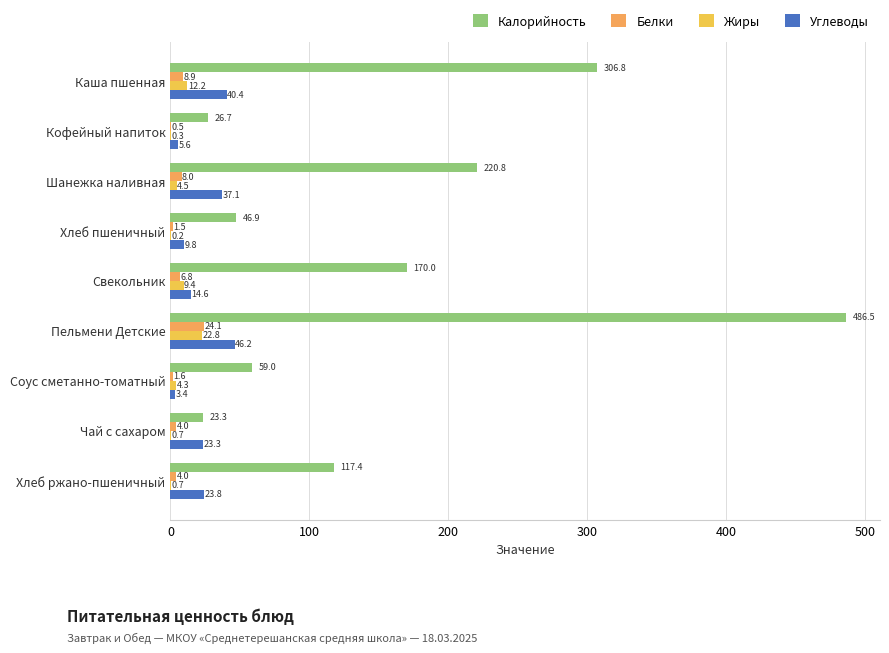

How many series are shown in this chart?

4